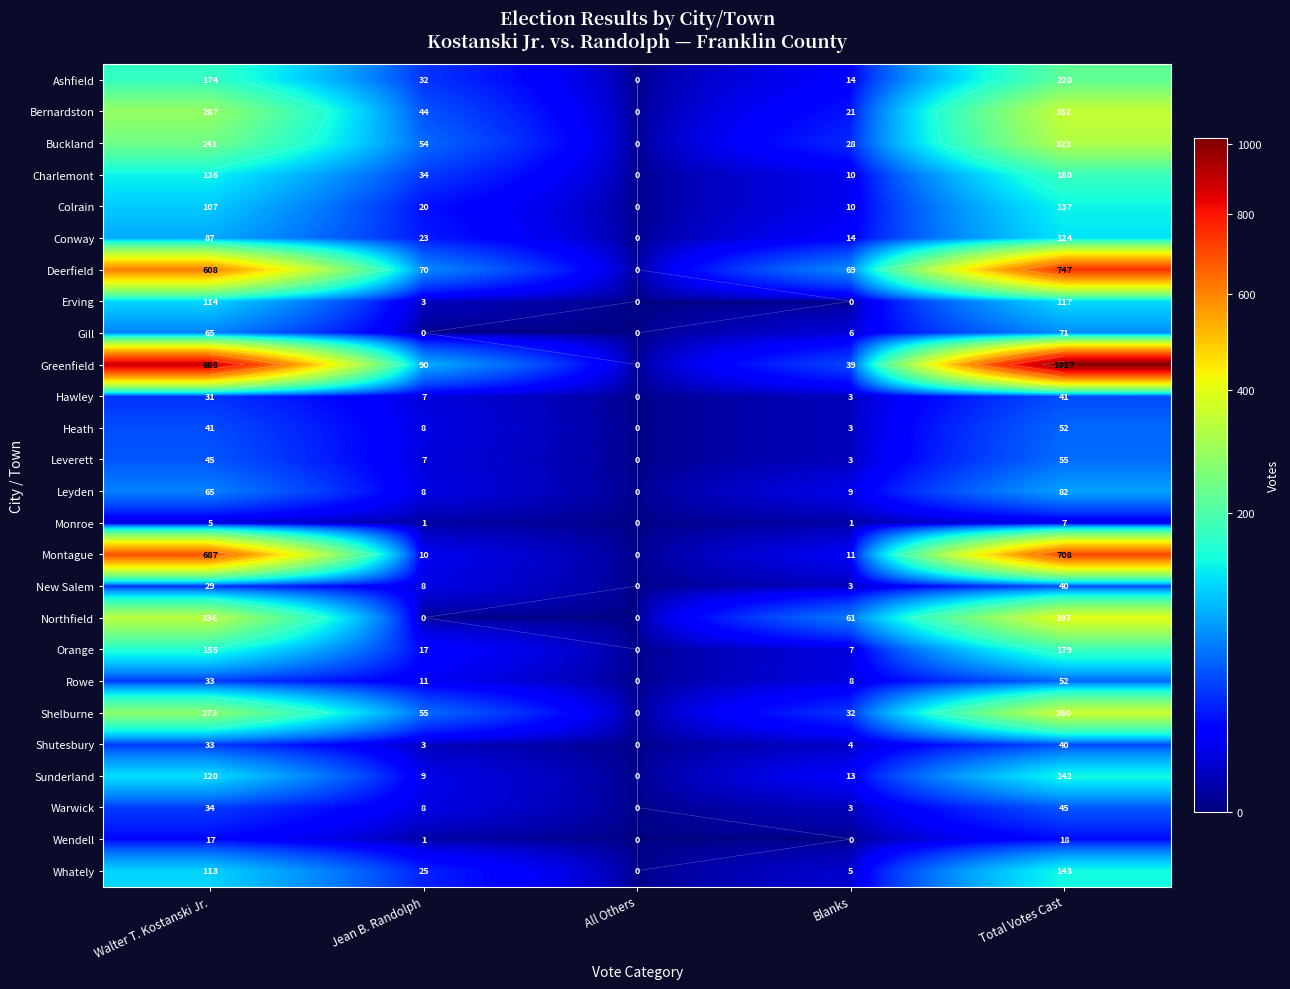

Which series changed the most between Jean B. Randolph and Blanks?

Northfield